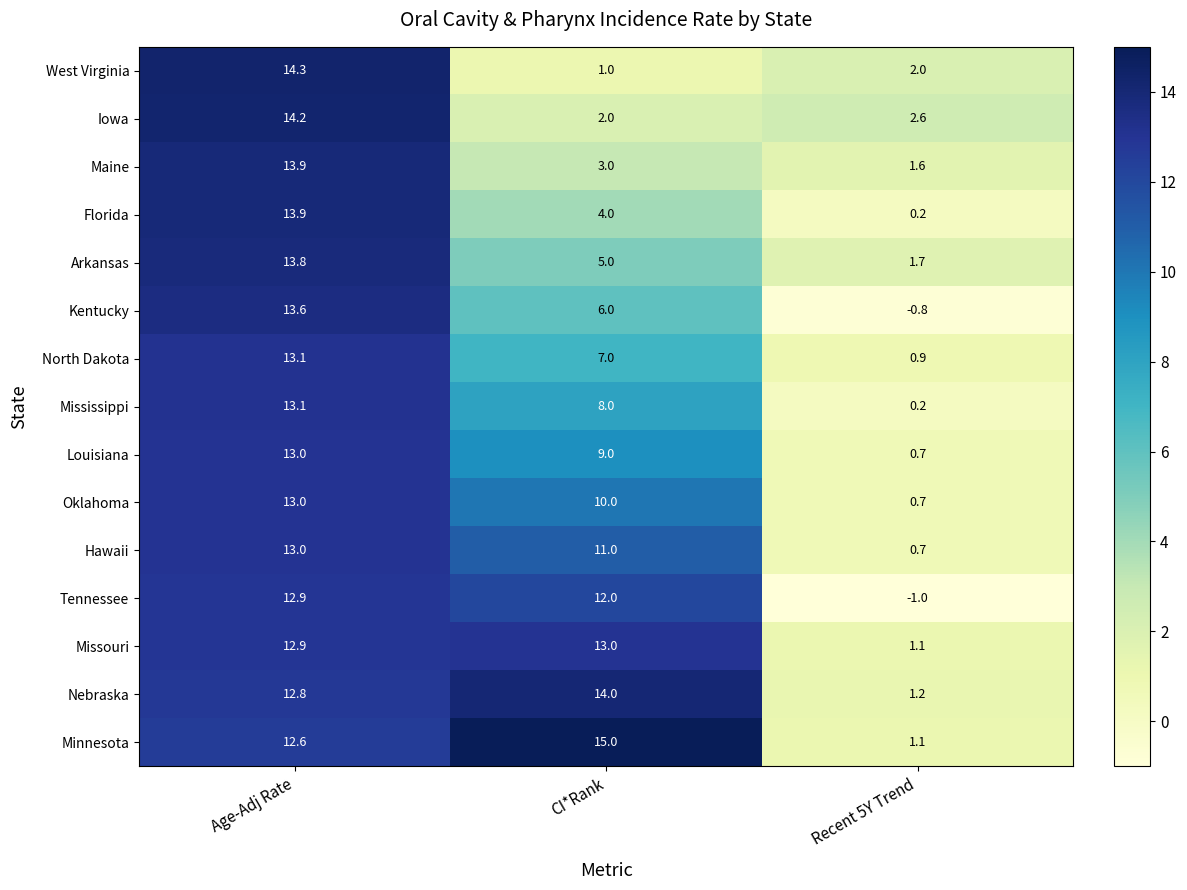

True or false: Maine has a value of 3.0 at CI*Rank.

True